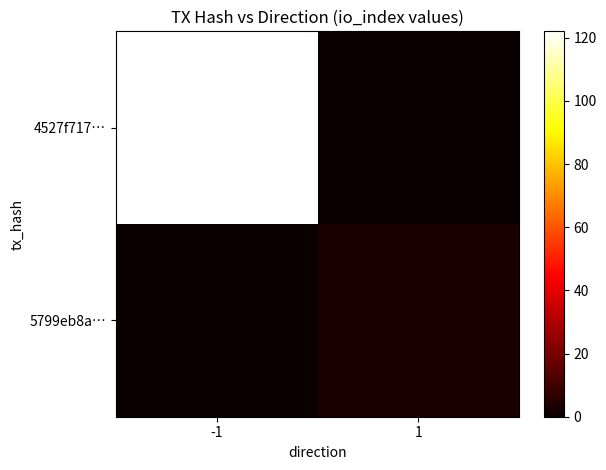

What is the difference between the highest and lowest values at -1?

122